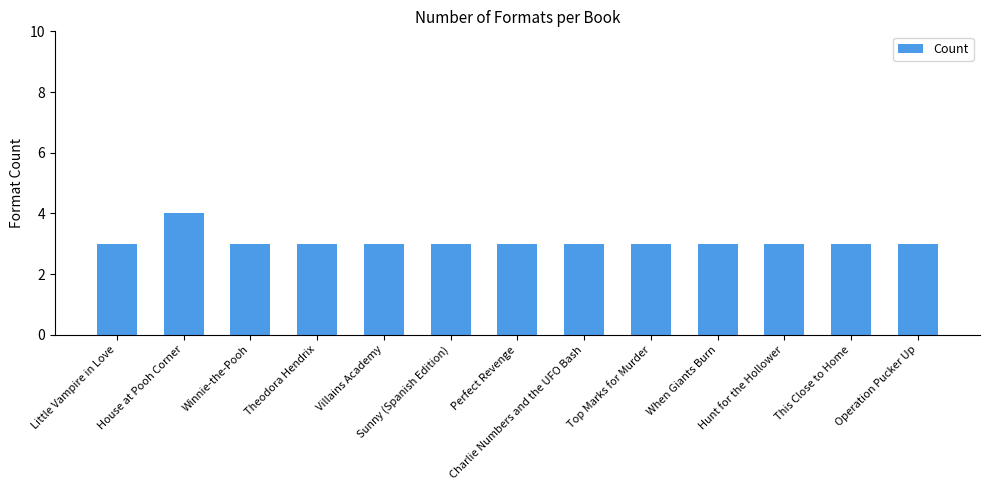

Reading right to left, extract all data points from this chart.

Operation Pucker Up=3	This Close to Home=3	Hunt for the Hollower=3	When Giants Burn=3	Top Marks for Murder=3	Charlie Numbers and the UFO Bash=3	Perfect Revenge=3	Sunny (Spanish Edition)=3	Villains Academy=3	Theodora Hendrix=3	Winnie-the-Pooh=3	House at Pooh Corner=4	Little Vampire in Love=3